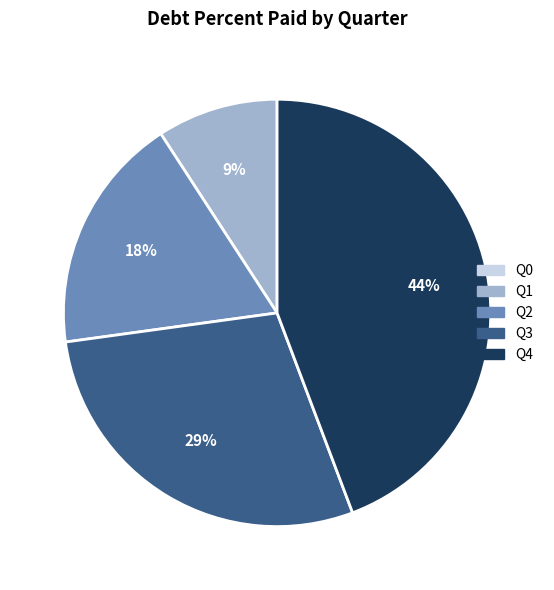

Between Q1 and Q4, which is larger?

Q4